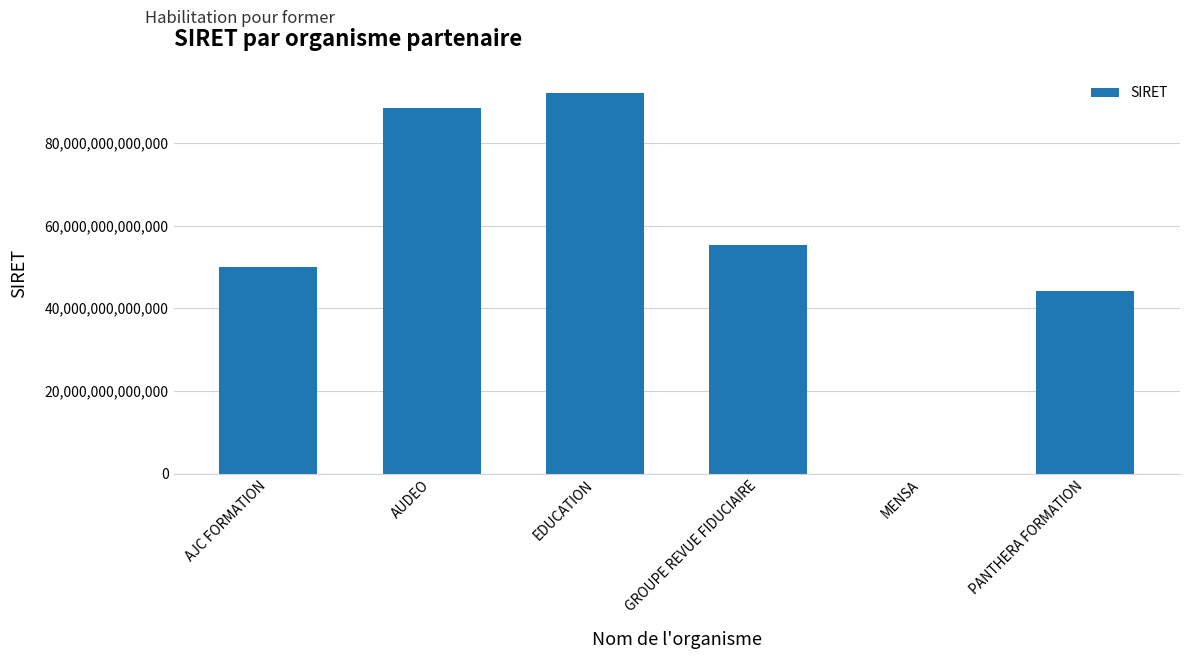

Which has a higher value, MENSA or EDUCATION?

EDUCATION